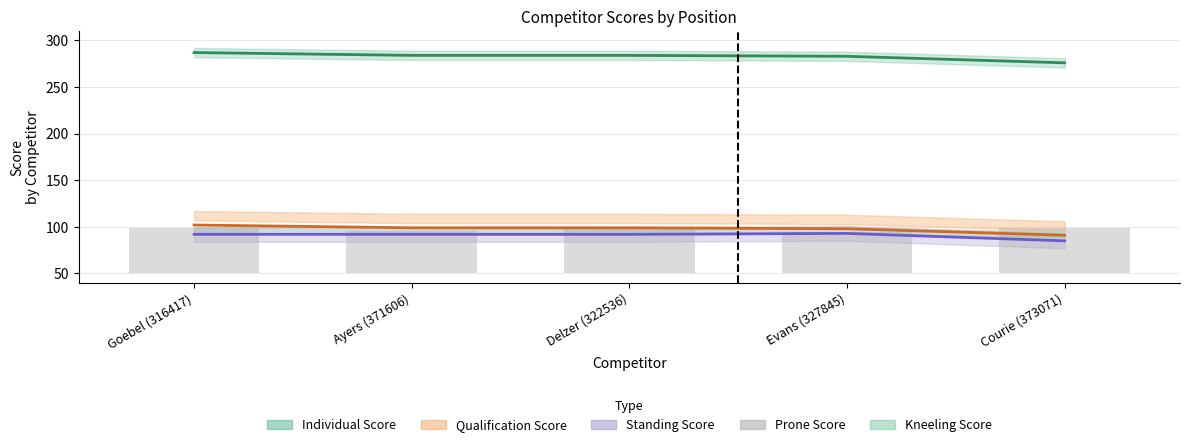

Does the chart contain stacked bars?

No